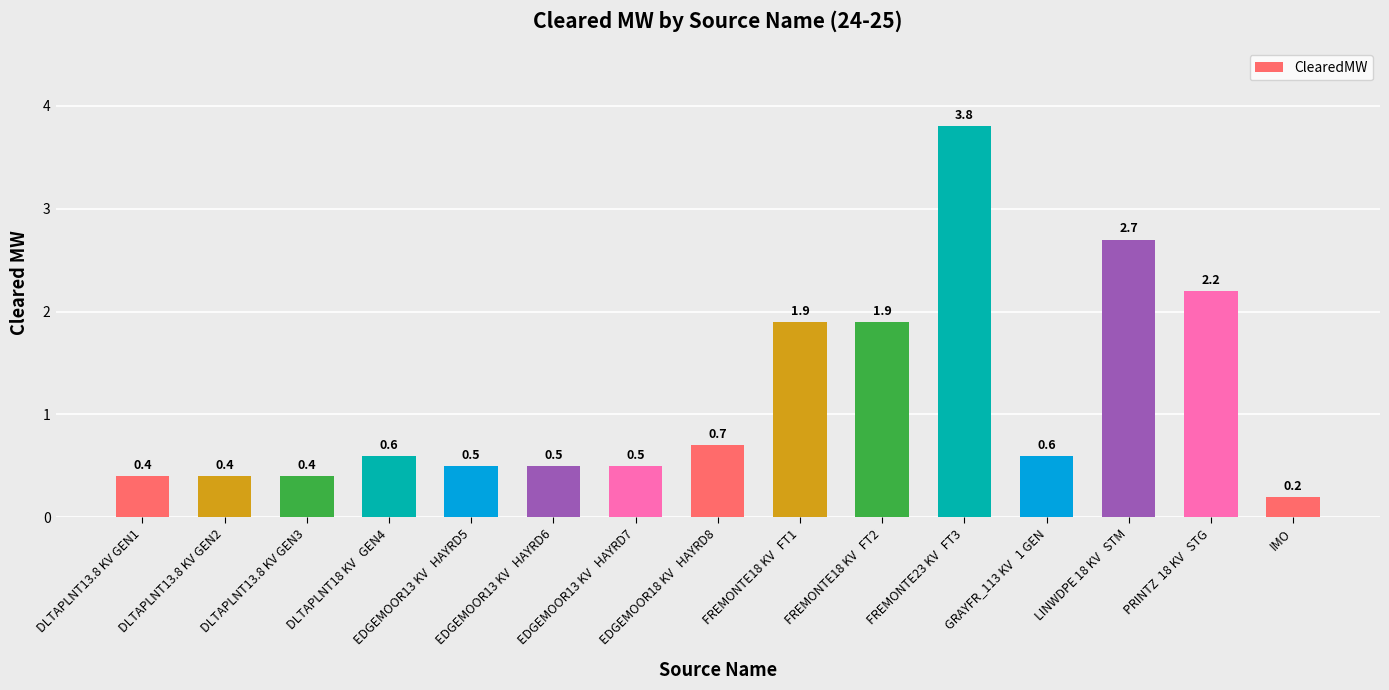

Which category has the lowest value across all series?

IMO